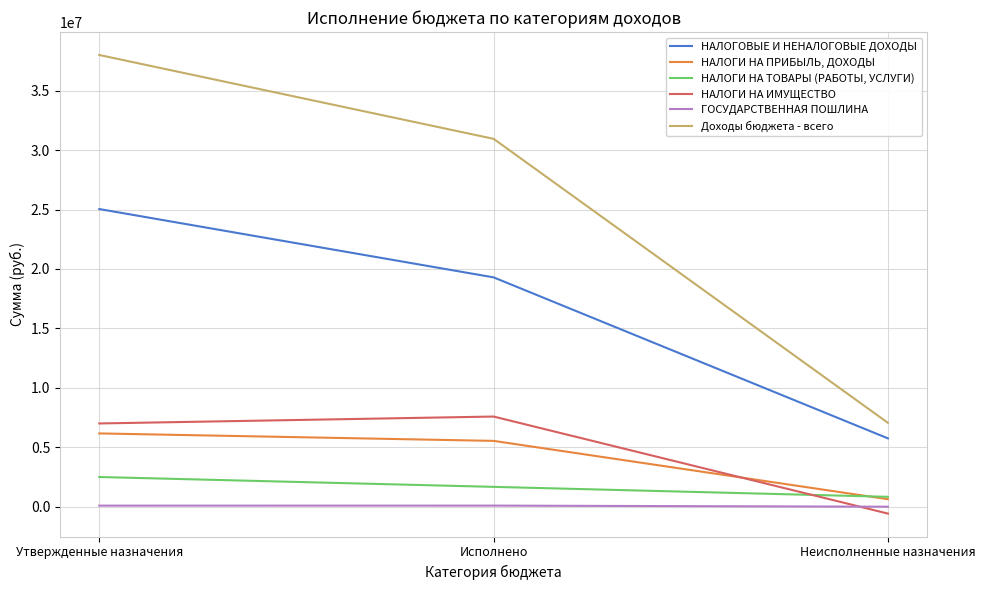

At which category is the sum across all series the highest?

Утвержденные назначения